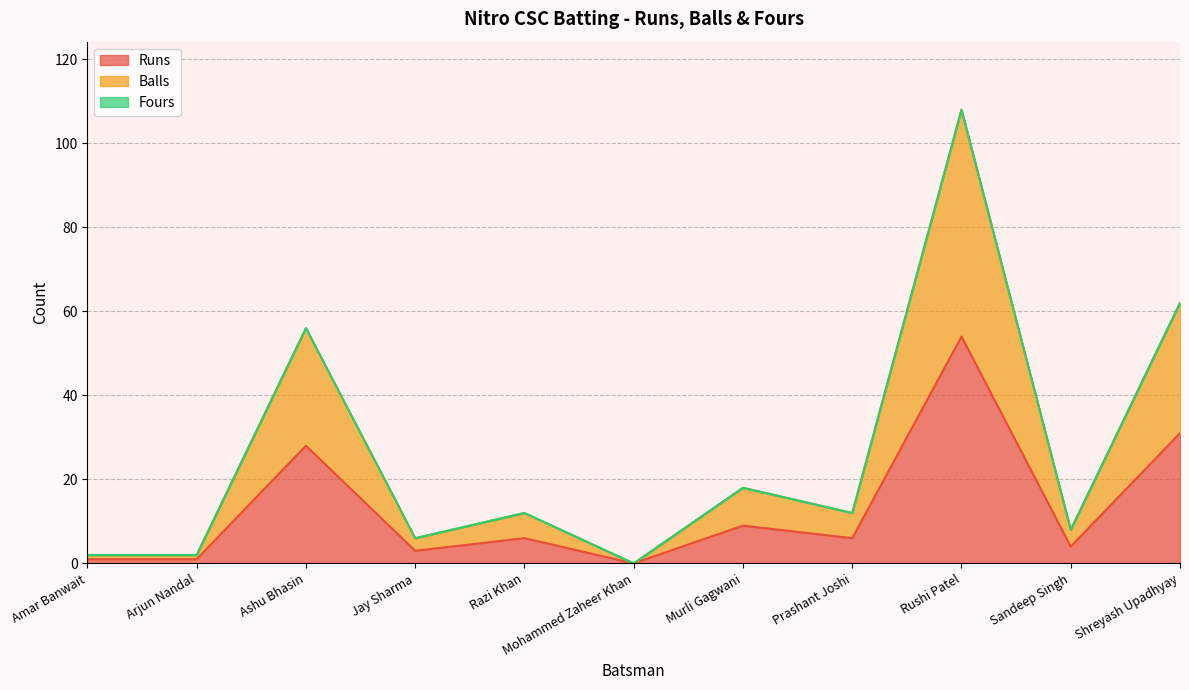

How many lines are shown in the chart?

3